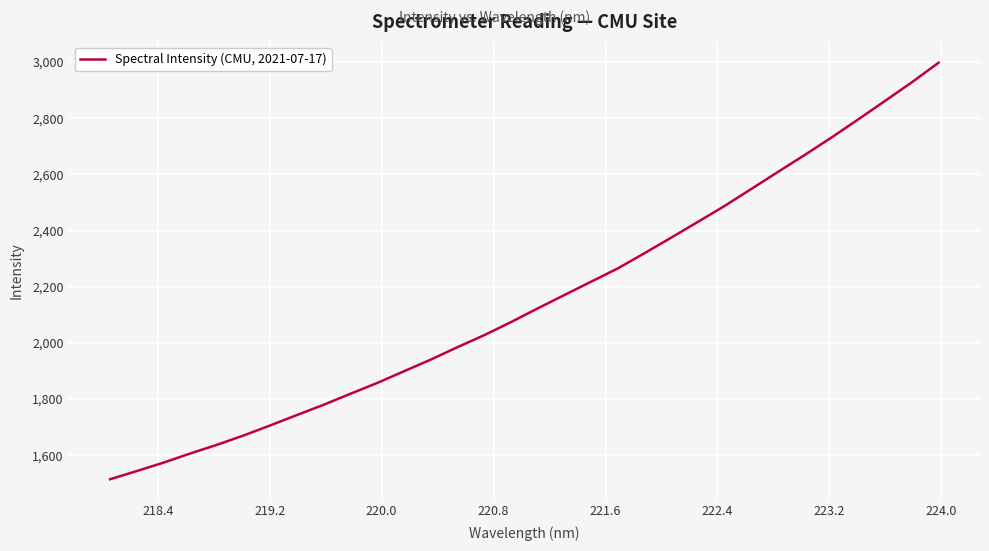

What is the maximum value shown in the chart?

2997.7